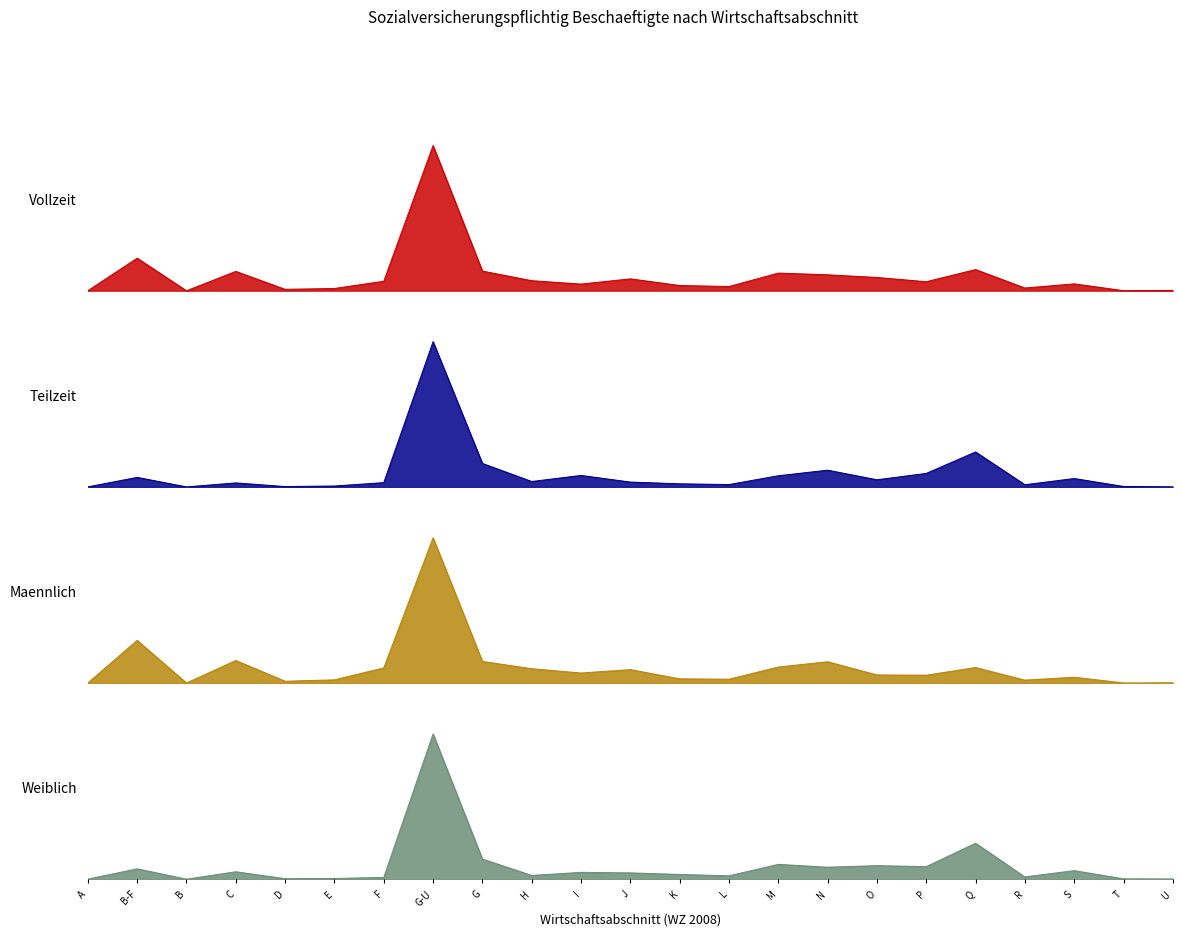

How many lines are shown in the chart?

4